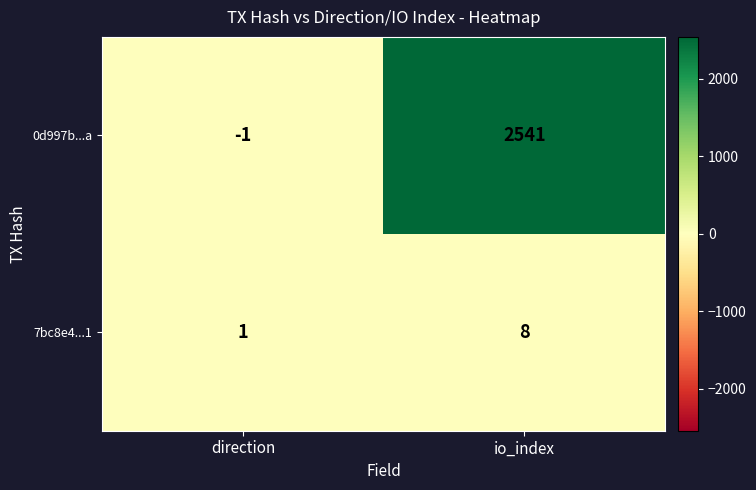

Reading left to right, extract all data points from this chart.

0d997b...a: -1	2541
7bc8e4...1: 1	8